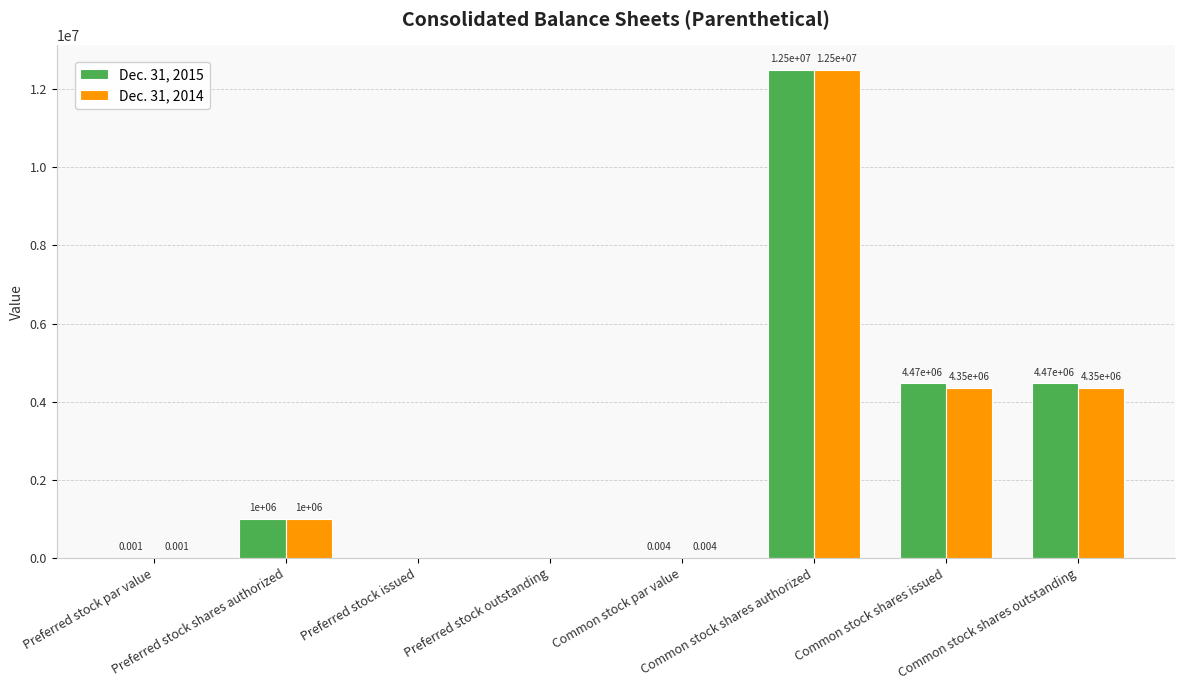

What is the label of the 8th bar from the right?

Preferred stock par value